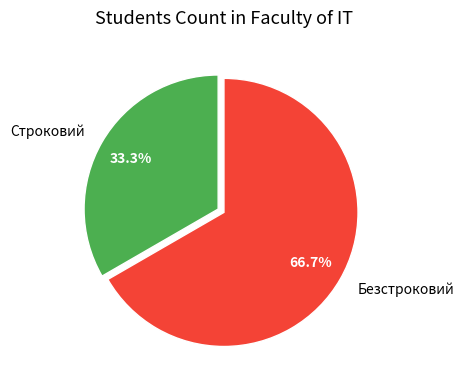

How many slices are in this pie chart?

2